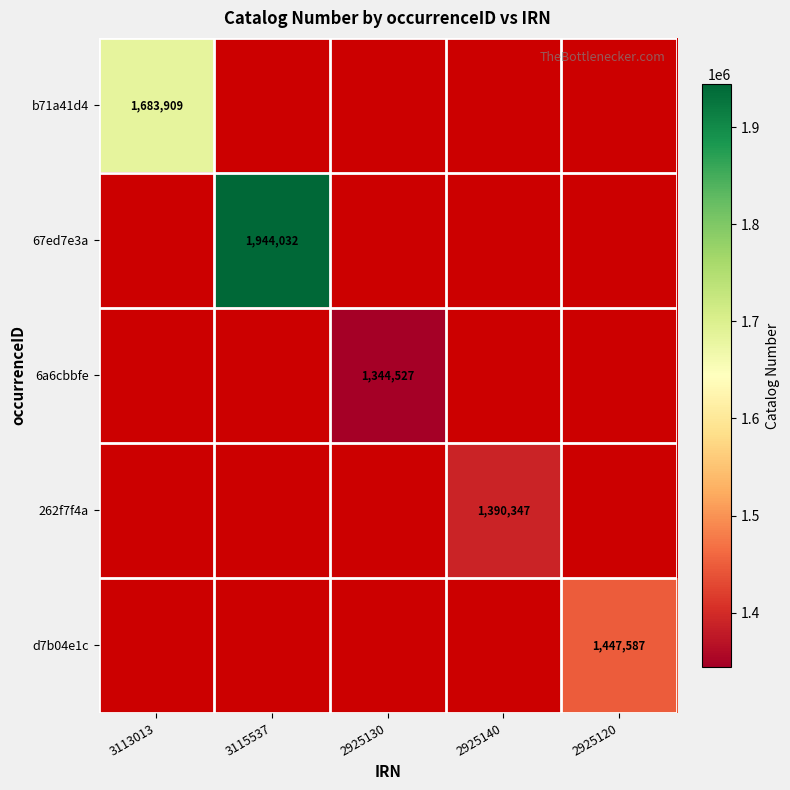

Which category has the highest value across all series?

3115537